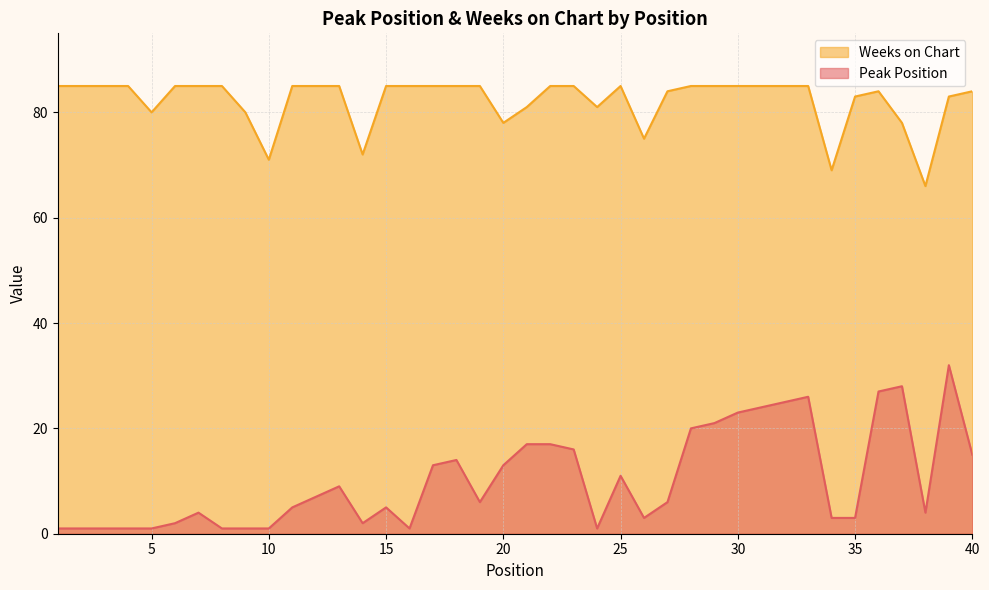

At which category is the sum across all series the highest?

39